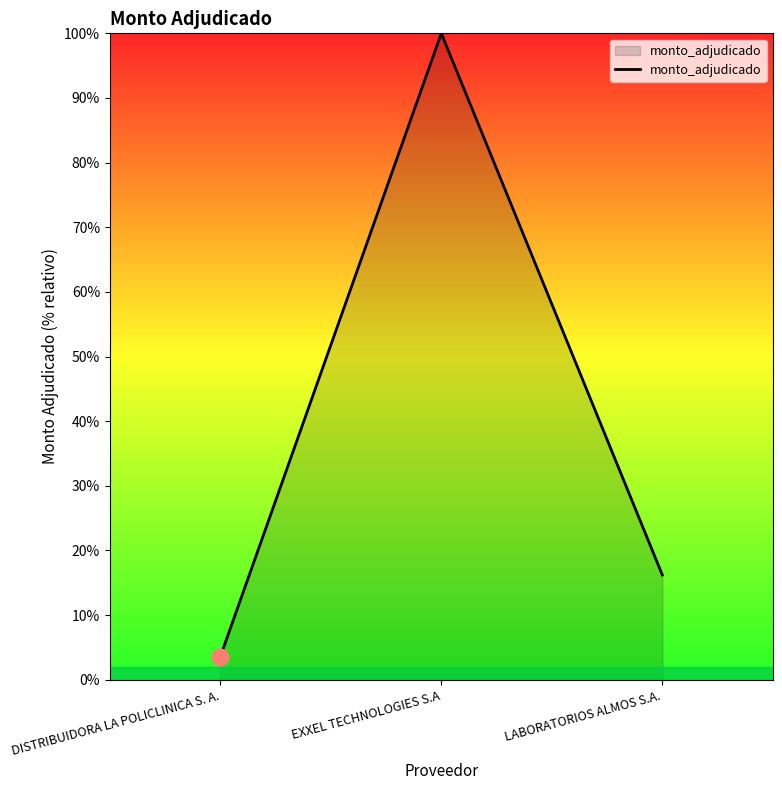

Reading left to right, transcribe all the data shown in this chart.

DISTRIBUIDORA LA POLICLINICA S. A.=3.6	EXXEL TECHNOLOGIES S.A=100.0	LABORATORIOS ALMOS S.A.=16.2